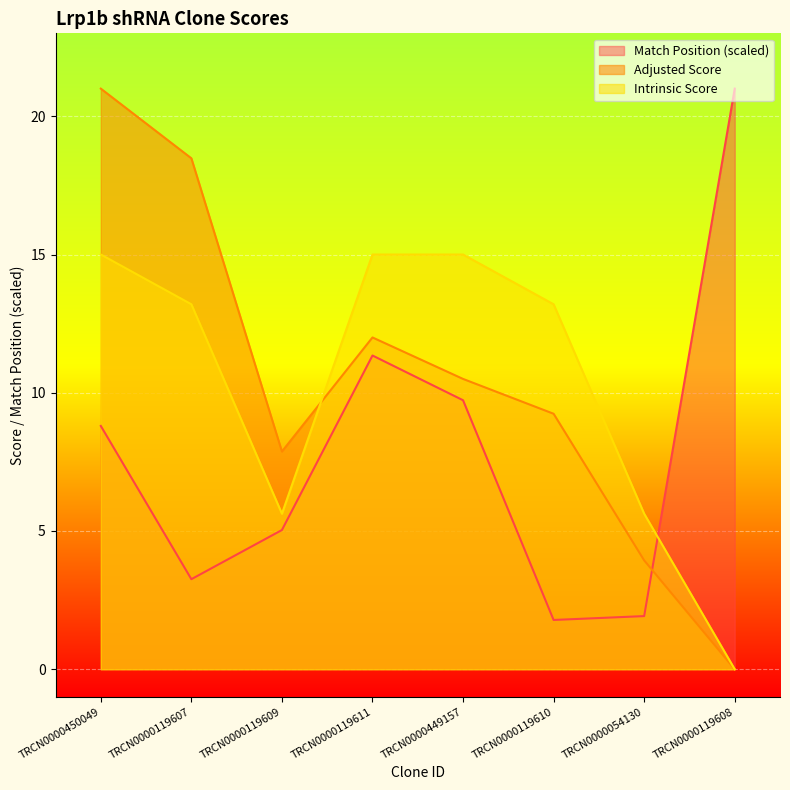

List the labels in order of Match Position value, smallest first.

TRCN0000119610, TRCN0000054130, TRCN0000119607, TRCN0000119609, TRCN0000450049, TRCN0000449157, TRCN0000119611, TRCN0000119608